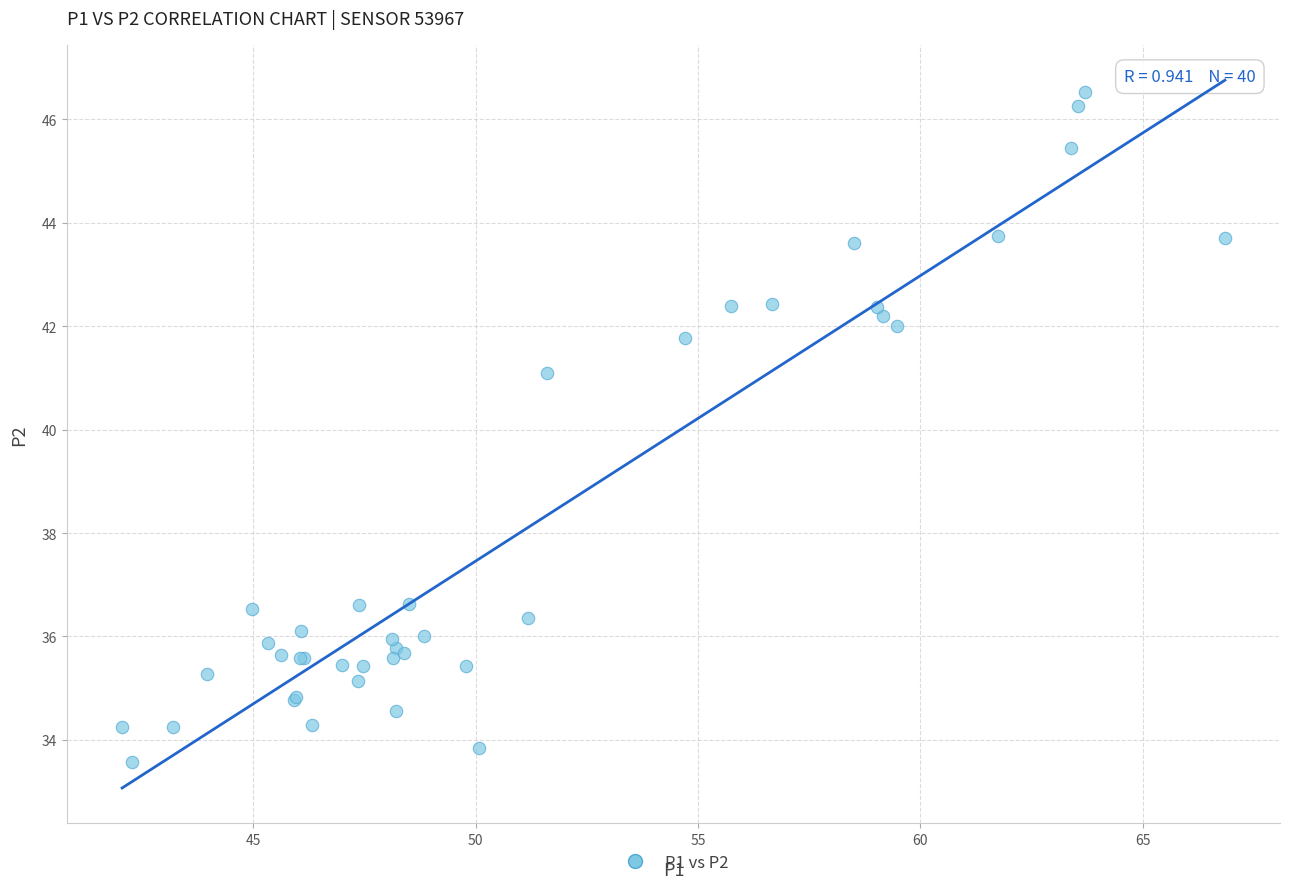

What Y value in the scatter plot is closest to 40?

41.1